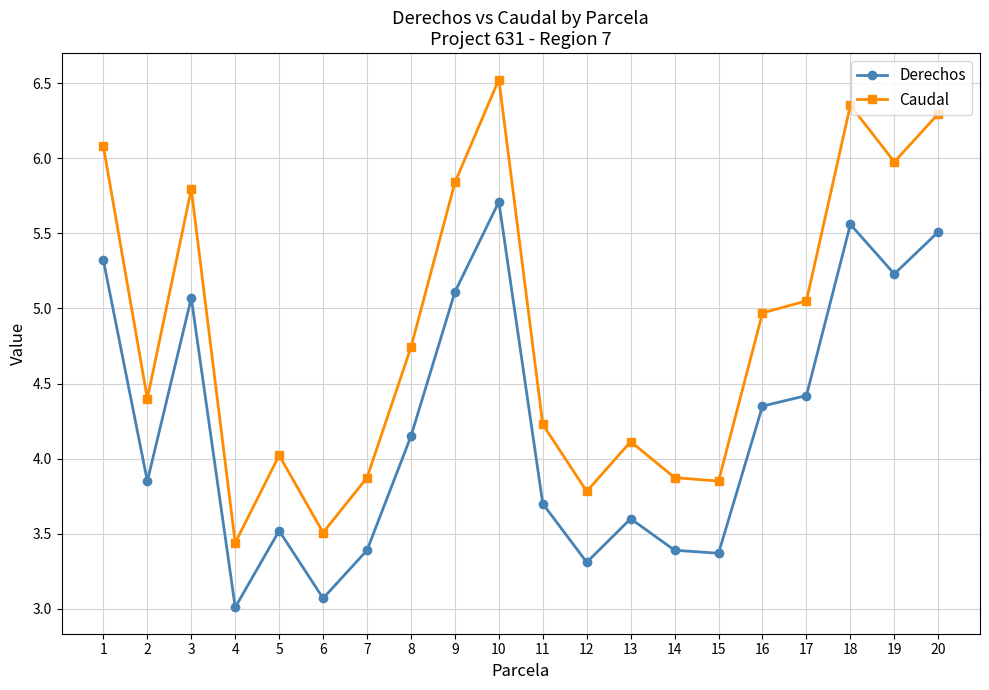

How many values in the Derechos series are below 4?

10